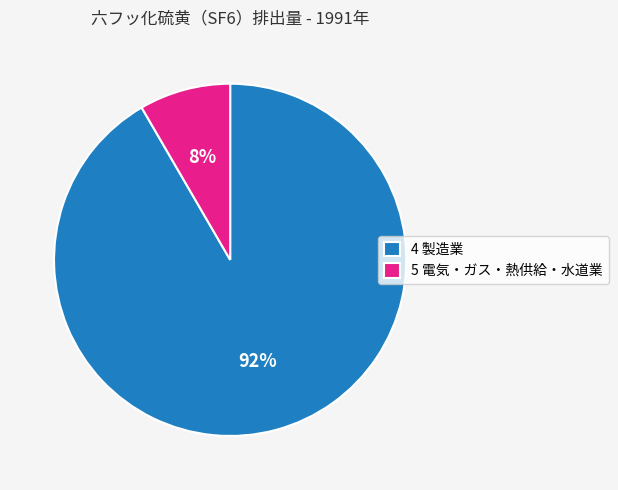

Do 5 電気・ガス・熱供給・水道業 and 4 製造業 together represent more than half of the pie?

Yes